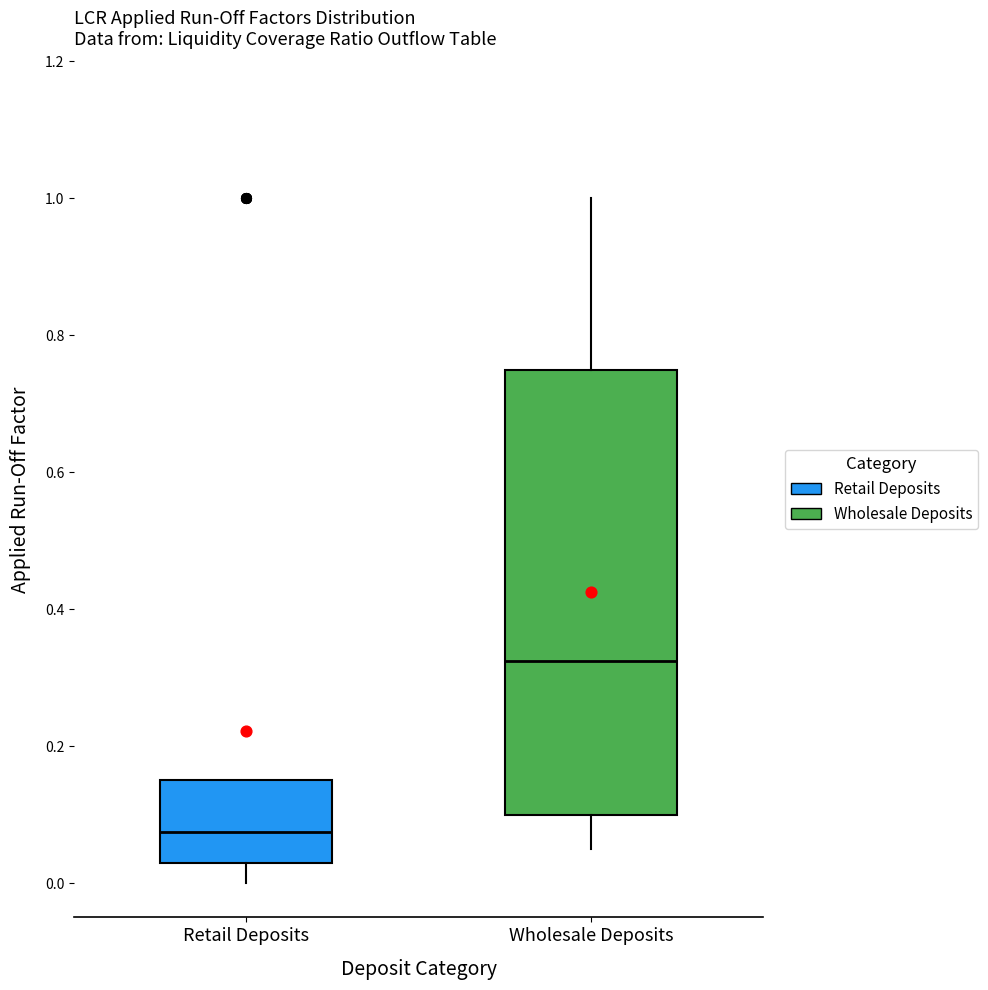

Which box has the highest median line?

Wholesale Deposits